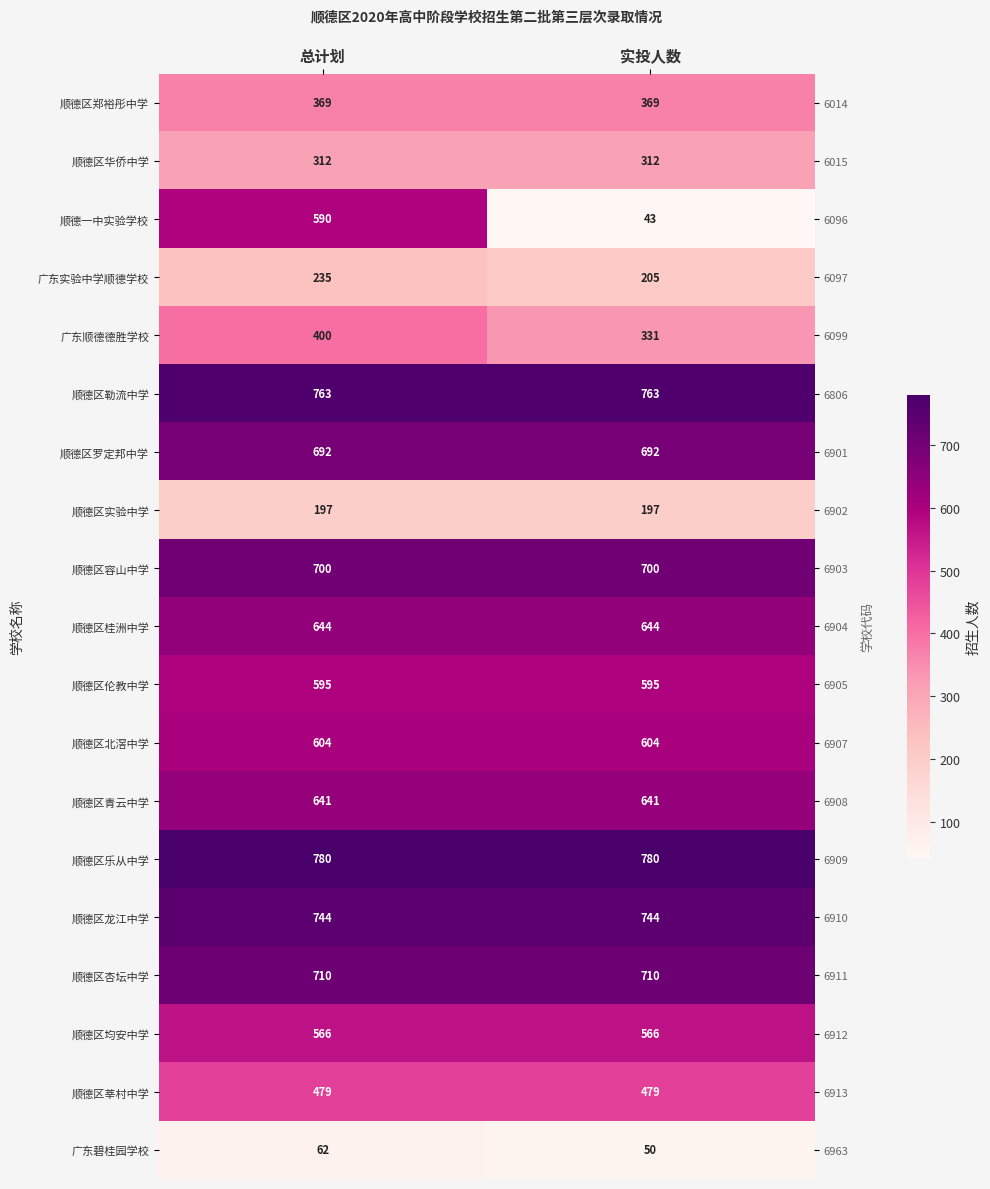

What is the highest value of the 顺德区青云中学 series?

641